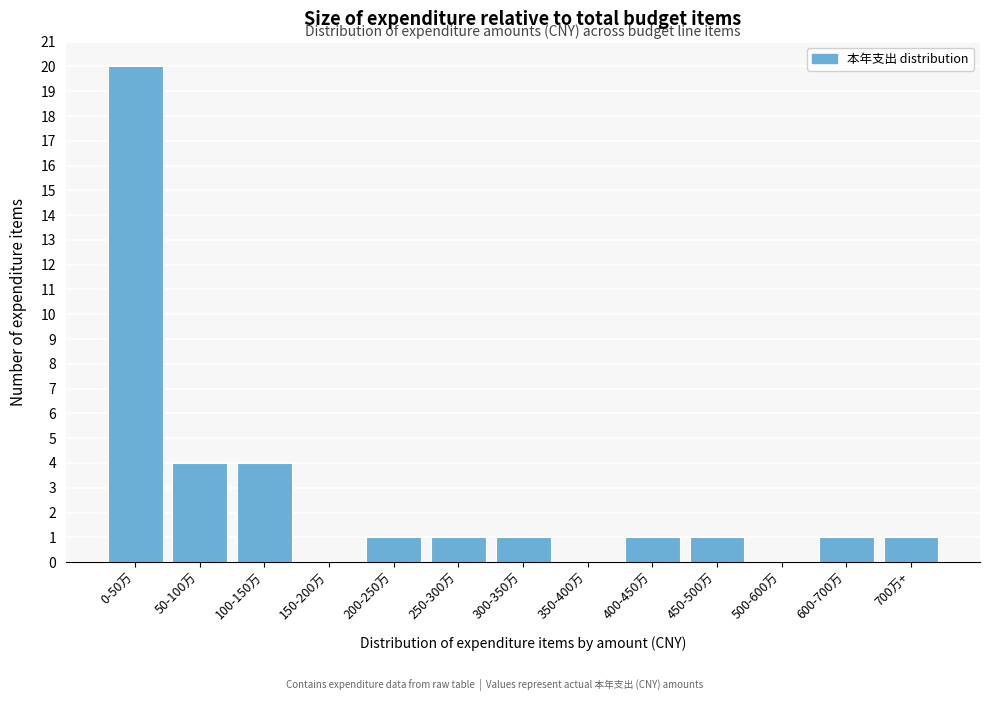

Reading left to right, what are all the values shown in this chart?

0-50万=20	50-100万=4	100-150万=4	150-200万=0	200-250万=1	250-300万=1	300-350万=1	350-400万=0	400-450万=1	450-500万=1	500-600万=0	600-700万=1	700万+=1